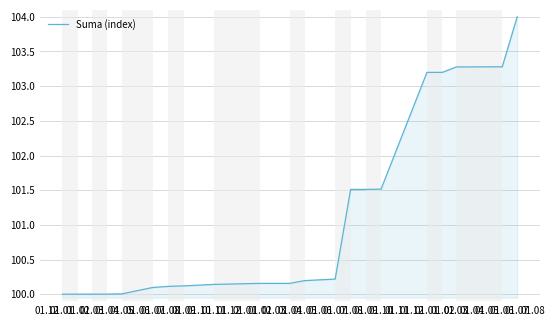

List the labels in order of value, largest first.

01.07, 01.06, 01.03, 01.02, 01.01, 01.10, 01.09, 01.08, 01.07, 01.05, 01.02, 01.04, 01.11, 01.09, 01.08, 01.07, 01.05, 01.04, 01.03, 01.02, 01.01